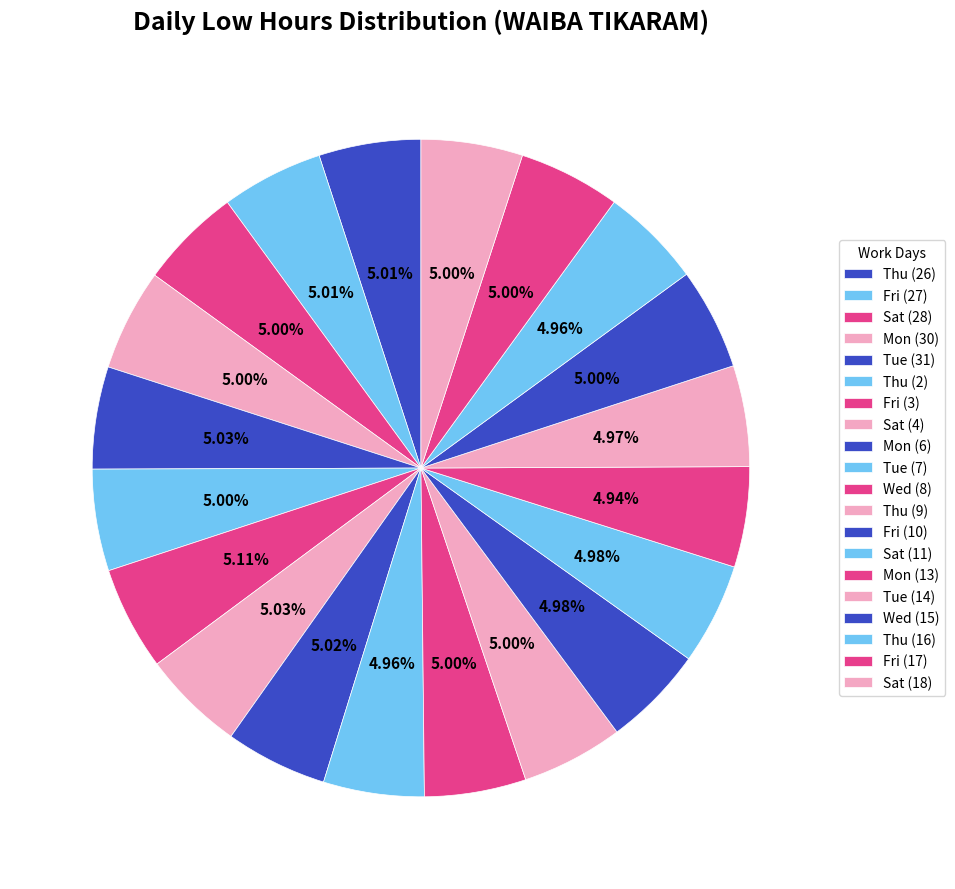

Rank the categories by value from highest to lowest.

Fri (3), Tue (31), Sat (4), Mon (6), Thu (26), Fri (27), Thu (9), Fri (17), Sat (28), Mon (30), Thu (2), Wed (8), Wed (15), Sat (18), Sat (11), Fri (10), Tue (14), Thu (16), Tue (7), Mon (13)